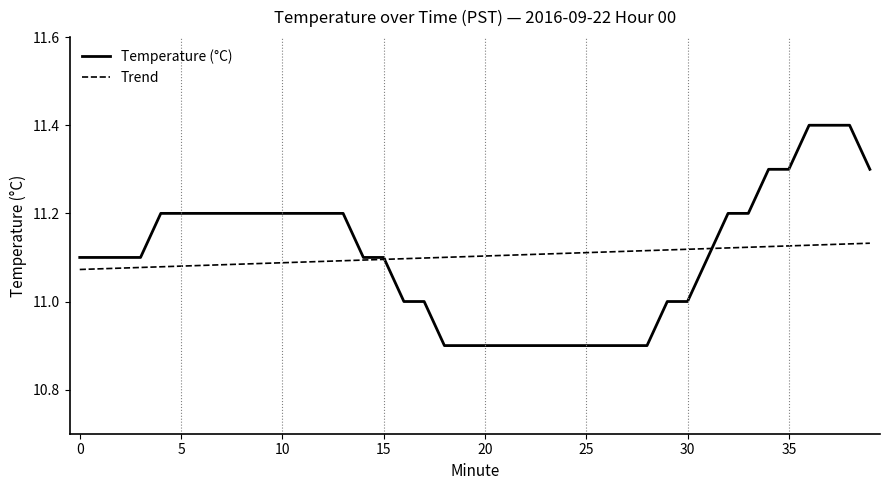

Rank the series by their maximum value, from lowest to highest.

Trend, Temperature (°C)